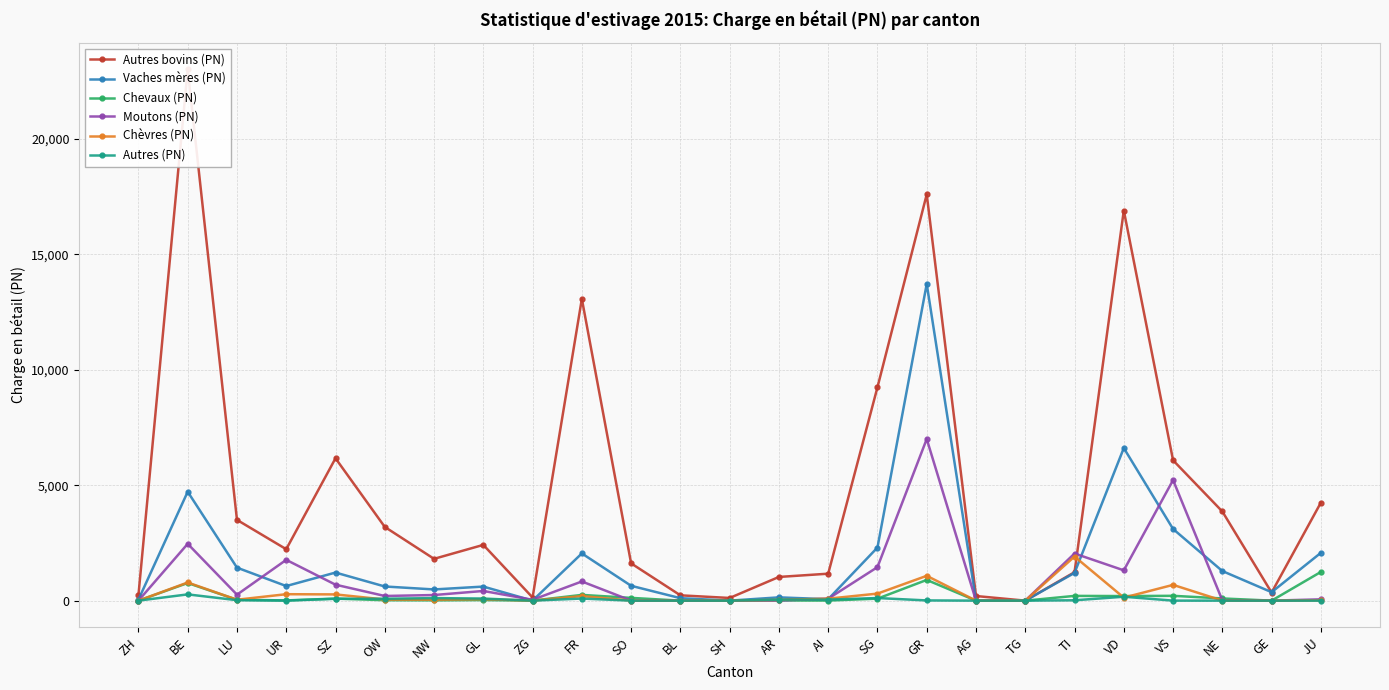

Reading left to right, what are all the values shown in this chart?

Autres bovins (PN): ZH=230	BE=23002	LU=3497	UR=2227	SZ=6163	OW=3192	NW=1810	GL=2414	ZG=136	FR=13064	SO=1614	BL=230	SH=116	AR=1026	AI=1167	SG=9238	GR=17588	AG=200	TG=0	TI=1232	VD=16890	VS=6076	NE=3860	GE=350	JU=4245
Vaches mères (PN): ZH=42	BE=4715	LU=1429	UR=632	SZ=1216	OW=613	NW=485	GL=609	ZG=2	FR=2044	SO=643	BL=107	SH=0	AR=142	AI=62	SG=2299	GR=13713	AG=0	TG=0	TI=1201	VD=6606	VS=3102	NE=1282	GE=366	JU=2071
Chevaux (PN): ZH=0	BE=763	LU=38	UR=10	SZ=89	OW=19	NW=13	GL=25	ZG=2	FR=249	SO=120	BL=0	SH=0	AR=8	AI=4	SG=86	GR=897	AG=0	TG=0	TI=206	VD=198	VS=209	NE=95	GE=0	JU=1243
Moutons (PN): ZH=0	BE=2460	LU=258	UR=1766	SZ=691	OW=202	NW=243	GL=419	ZG=37	FR=830	SO=3	BL=0	SH=0	AR=7	AI=84	SG=1451	GR=6998	AG=0	TG=0	TI=2041	VD=1312	VS=5220	NE=14	GE=0	JU=57
Chèvres (PN): ZH=0	BE=786	LU=40	UR=279	SZ=270	OW=49	NW=43	GL=65	ZG=0	FR=197	SO=3	BL=1	SH=0	AR=34	AI=85	SG=305	GR=1075	AG=0	TG=0	TI=1910	VD=131	VS=683	NE=2	GE=0	JU=10
Autres (PN): ZH=0	BE=271	LU=20	UR=2	SZ=80	OW=82	NW=110	GL=90	ZG=0	FR=91	SO=0	BL=0	SH=0	AR=44	AI=44	SG=113	GR=9	AG=0	TG=0	TI=16	VD=169	VS=1	NE=0	GE=0	JU=0